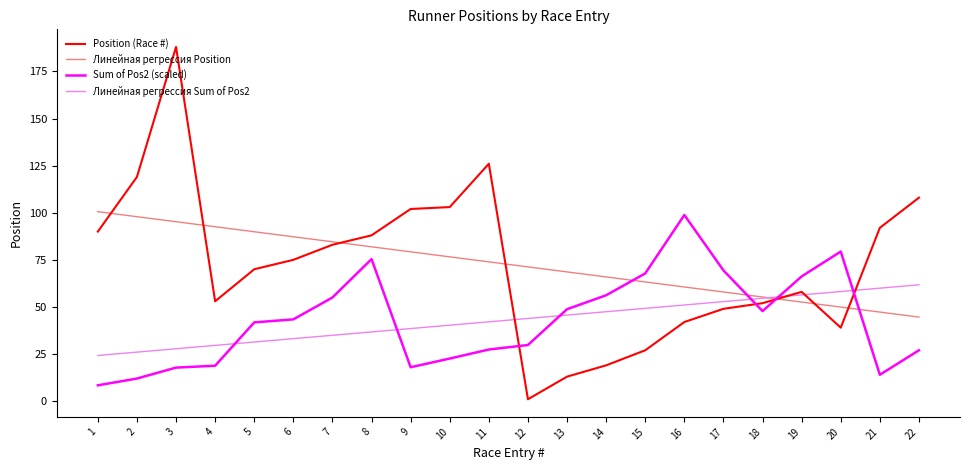

What are all the series names shown in the legend?

Position (Race #), Линейная регрессия Position, Sum of Pos2 (scaled), Линейная регрессия Sum of Pos2